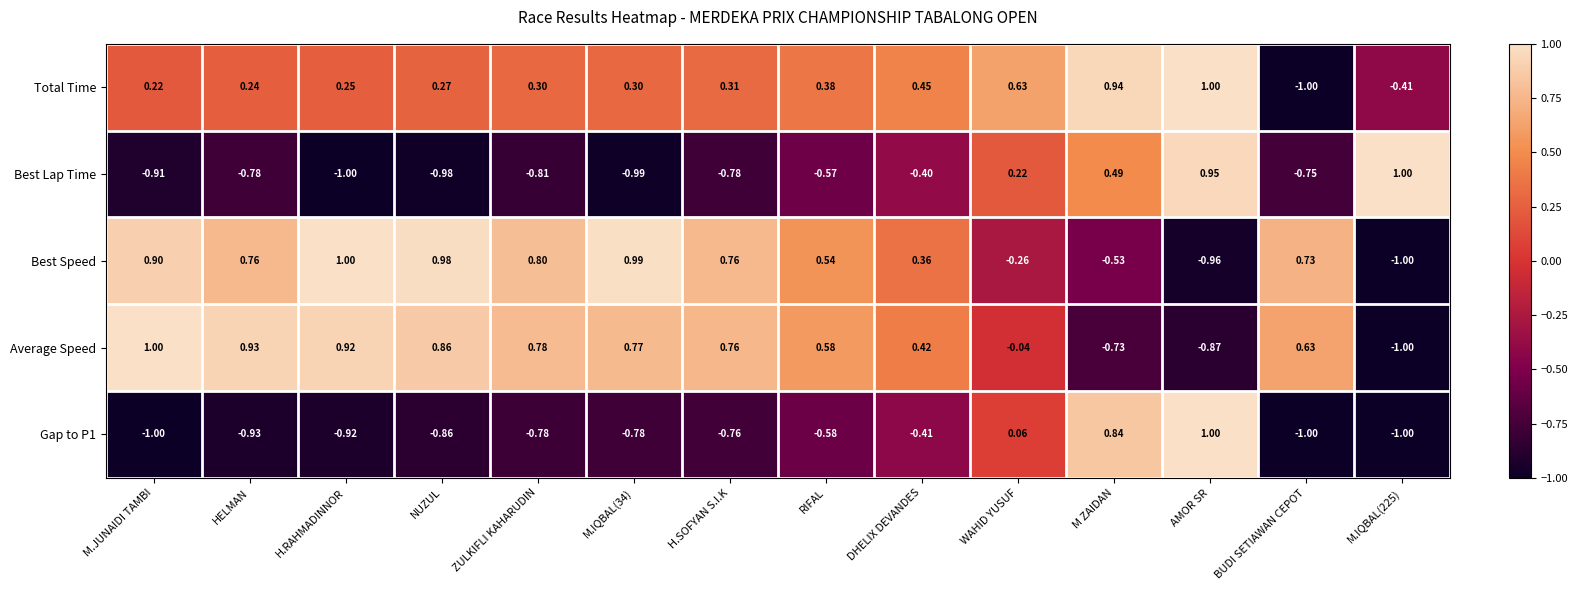

Which series has the largest total across all categories?

Best Speed